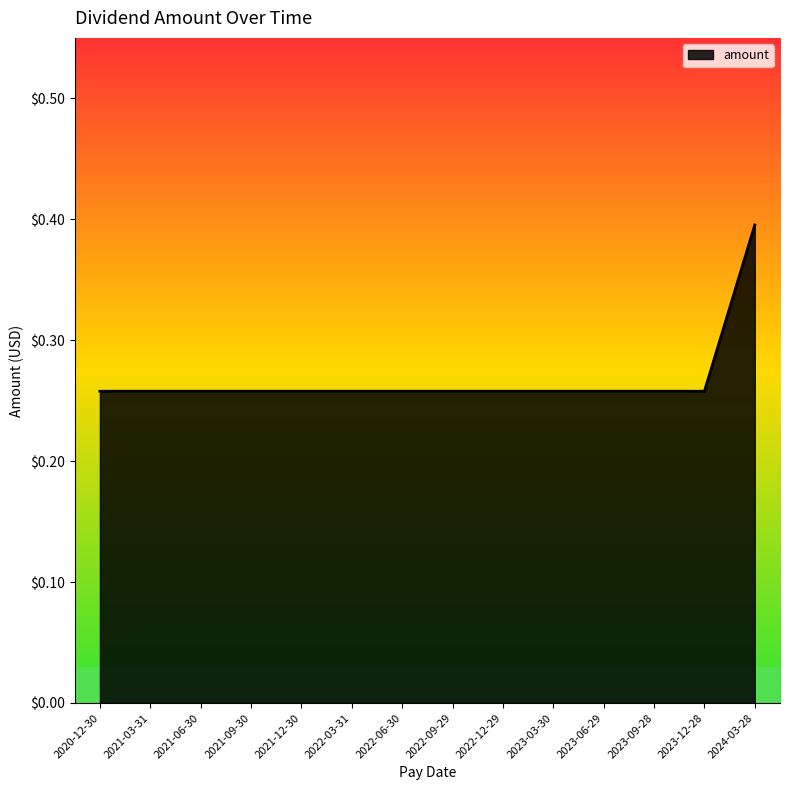

What is the maximum value shown in the chart?

0.4